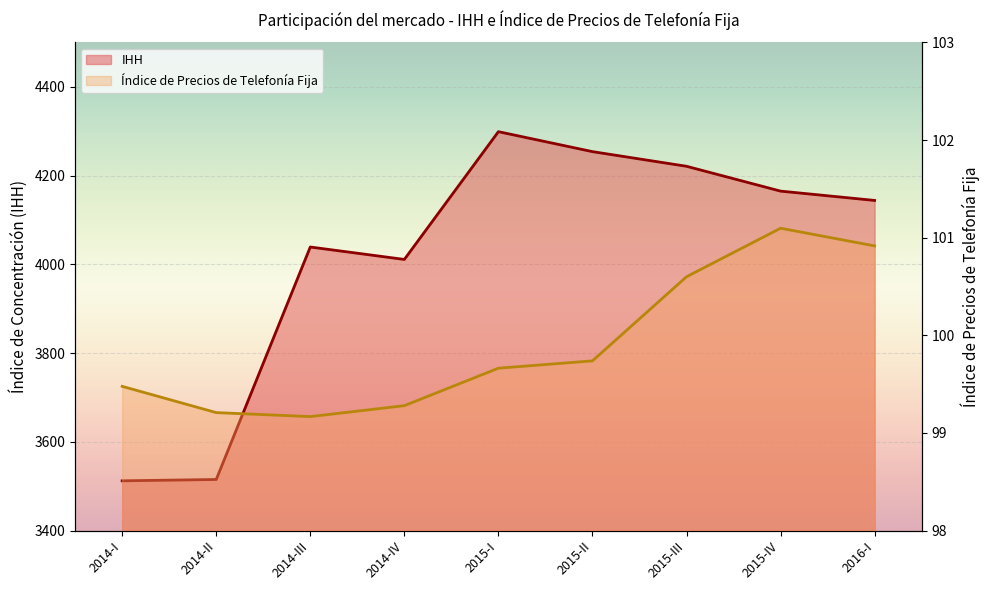

Which has a higher value, 2014-I or 2015-II?

2015-II